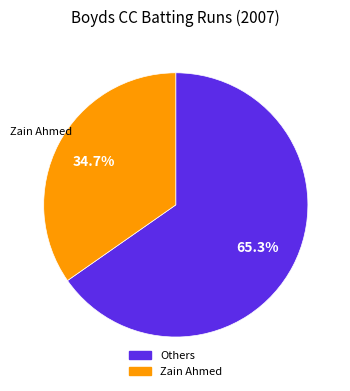

Does any single category account for the majority?

Yes